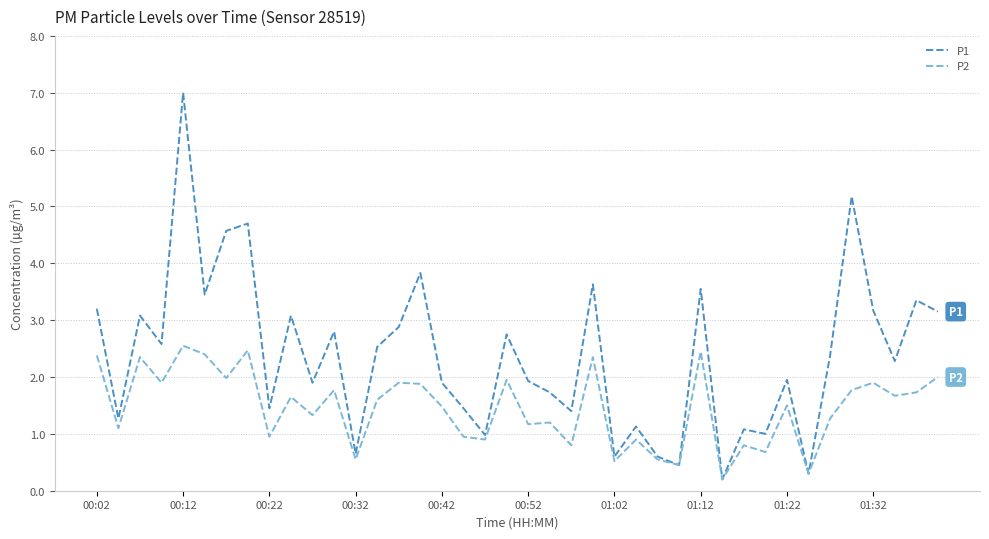

What are all the series names shown in the legend?

P1, P2